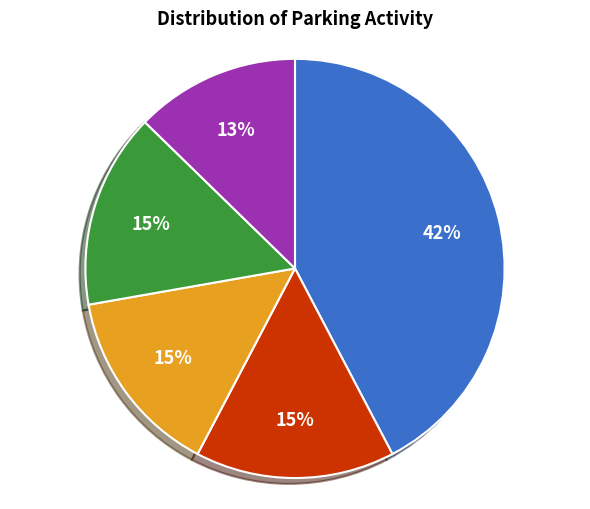

To the nearest percent, what is the average slice percentage?

20%